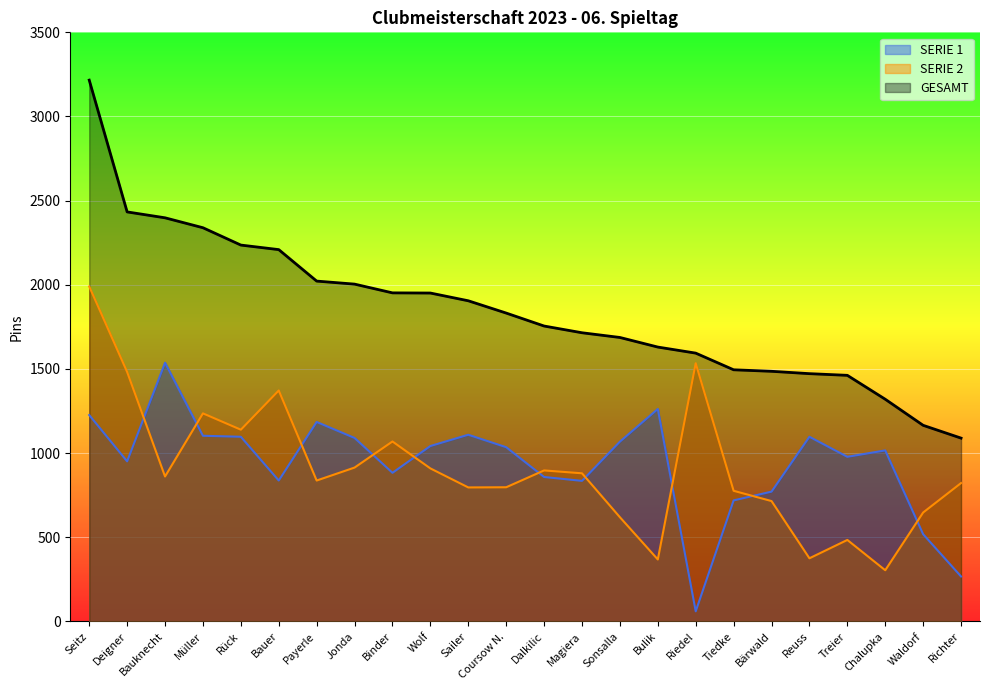

Which series changed the most between Tiedke and Reuss?

SERIE 2